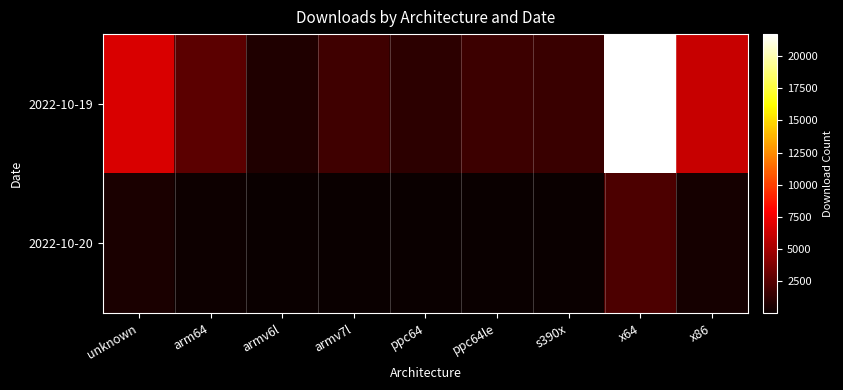

At ppc64le, list the series in order from largest to smallest.

2022-10-19, 2022-10-20